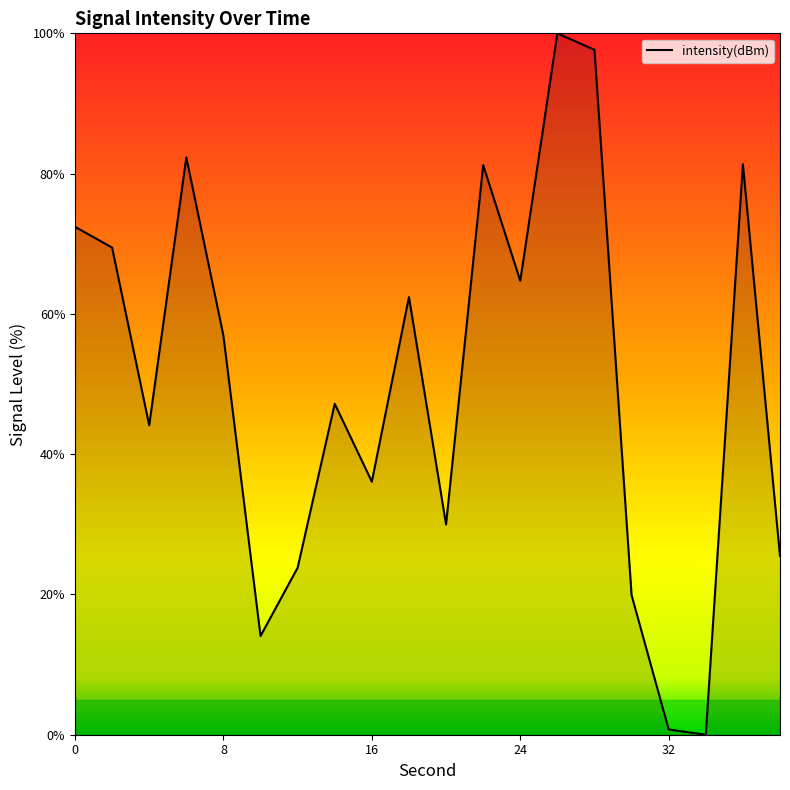

What is the difference between the maximum and minimum values?

100.0